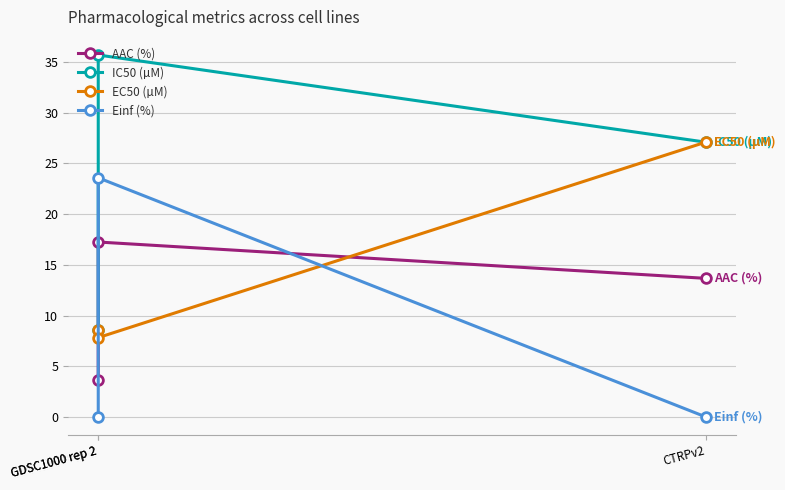

What are all the series names shown in the legend?

AAC (%), IC50 (µM), EC50 (µM), Einf (%)